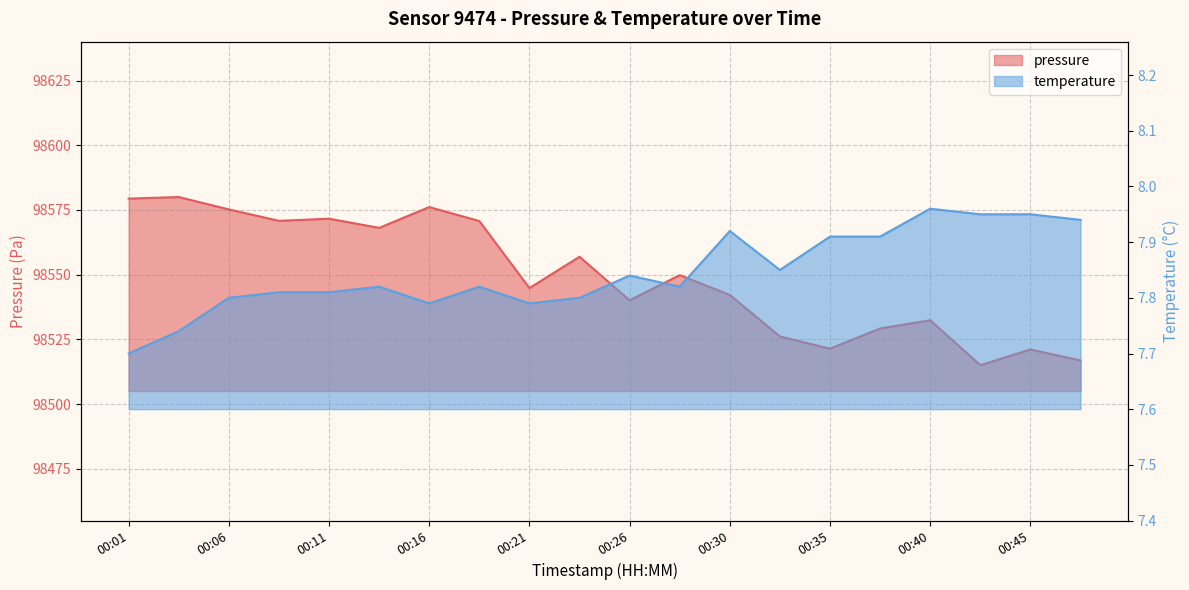

What are all the series names shown in the legend?

pressure, temperature